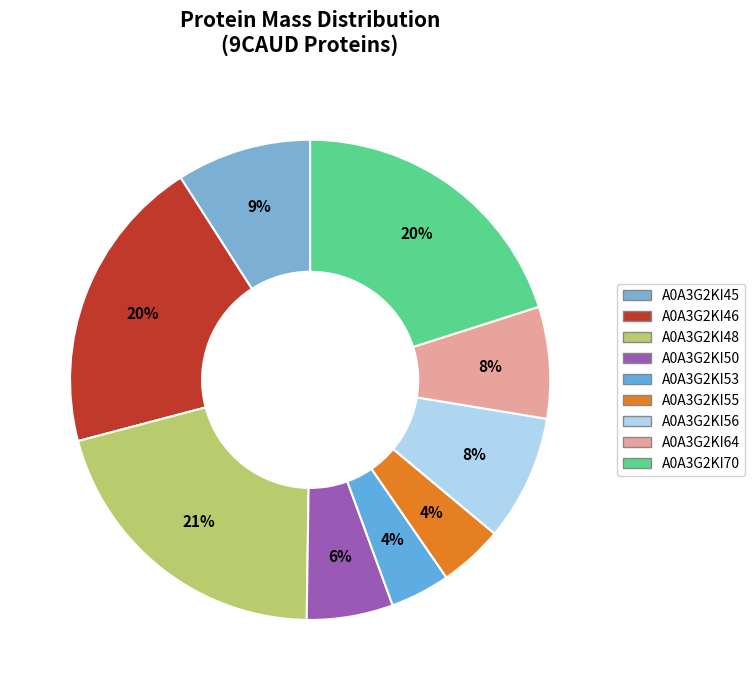

Which category has the smallest portion of the pie?

A0A3G2KI53